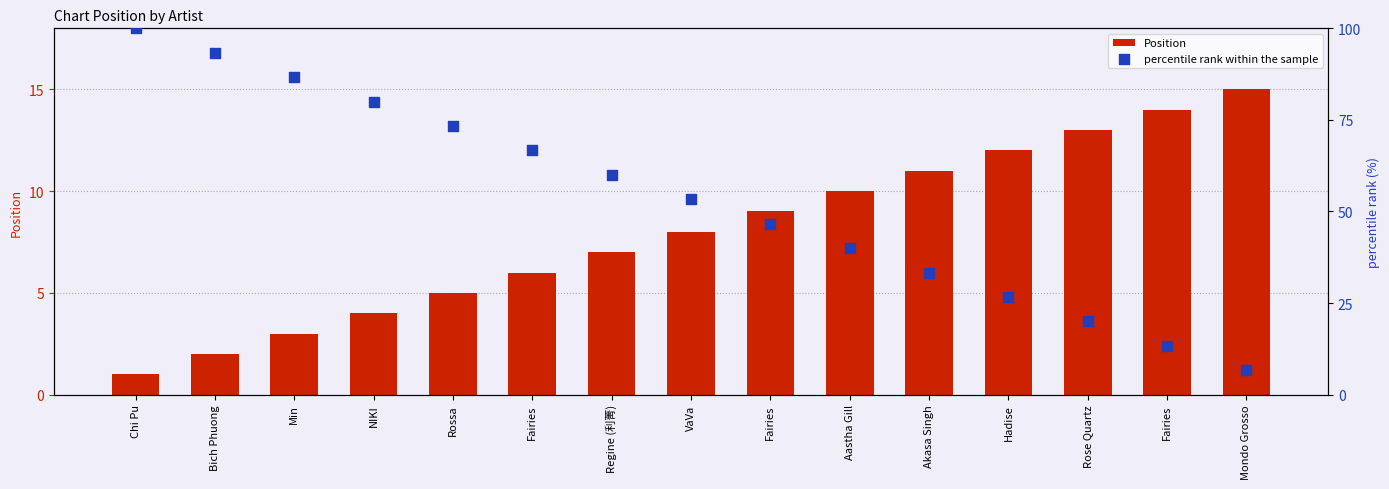

At which category is the sum across all series the highest?

Chi Pu